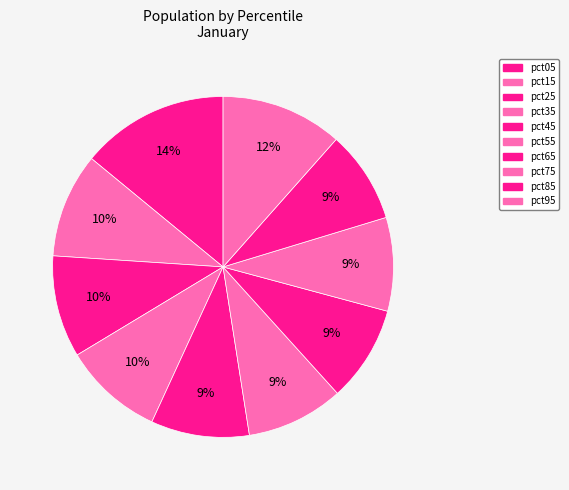

Which category has the biggest portion of the pie?

pct05